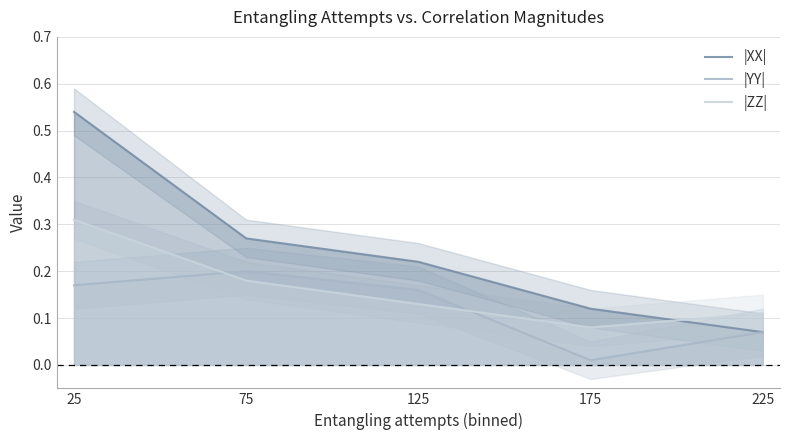

What is the greatest value displayed?

0.5